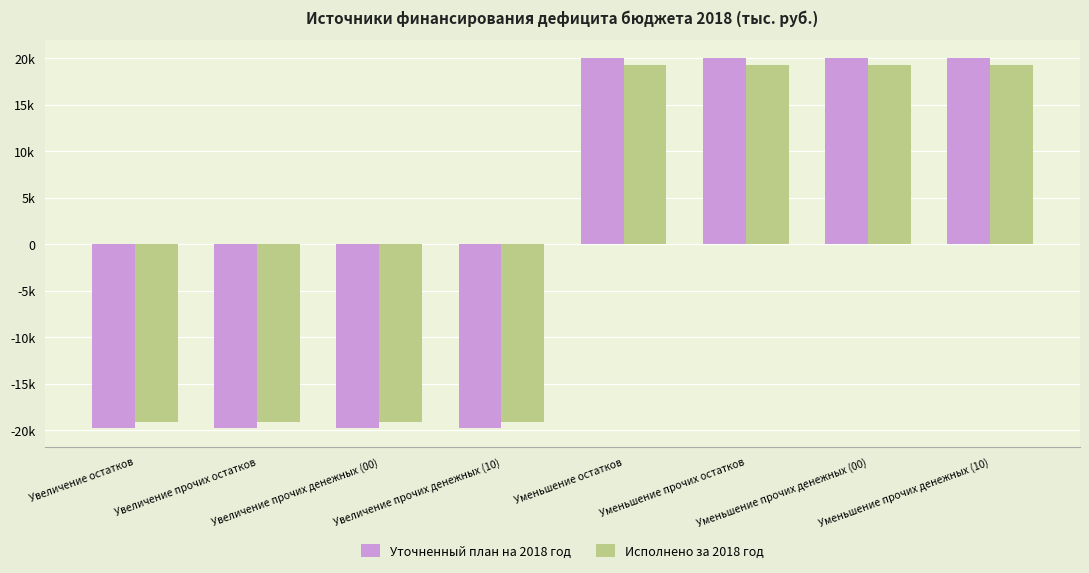

Which label corresponds to the largest value in the chart?

Уменьшение остатков